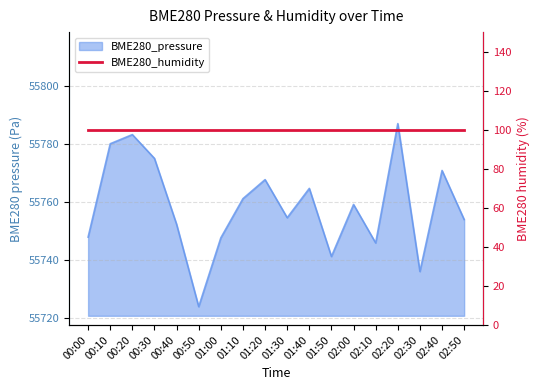

Is it true that the value at 01:00 is 86066.3?

False